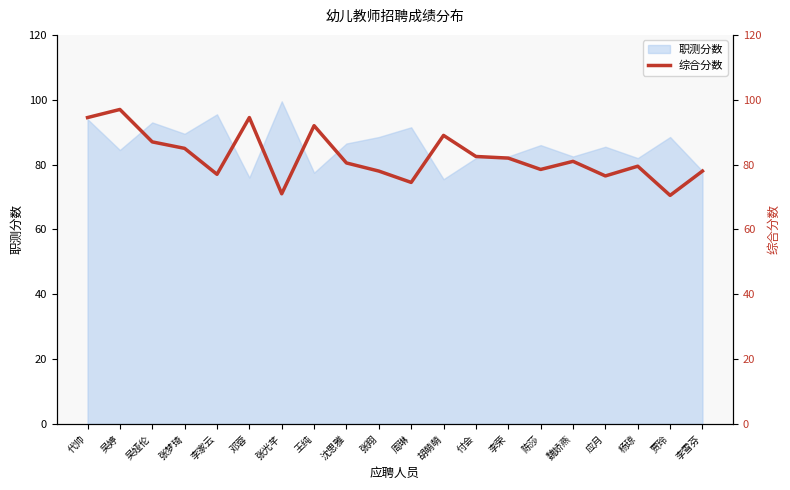

Is it true that 职测分数 equals 24.4 at 吴娅伦?

False